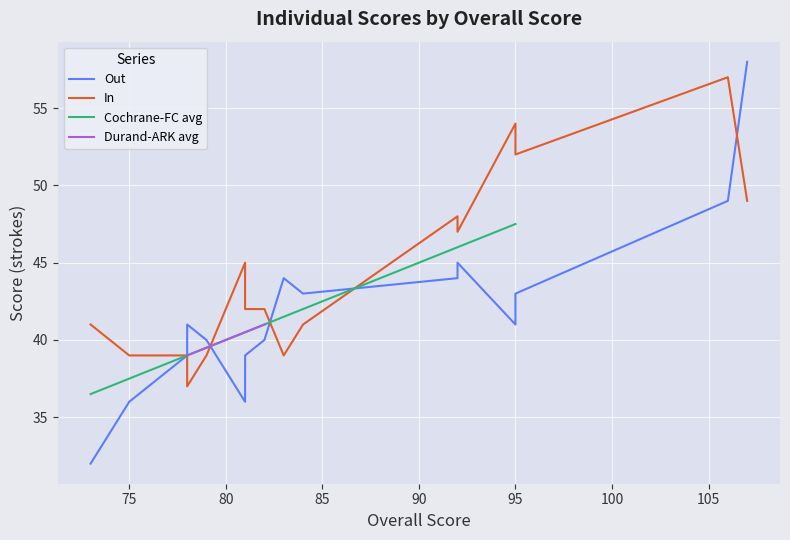

What is the total value across all series at 106?

106